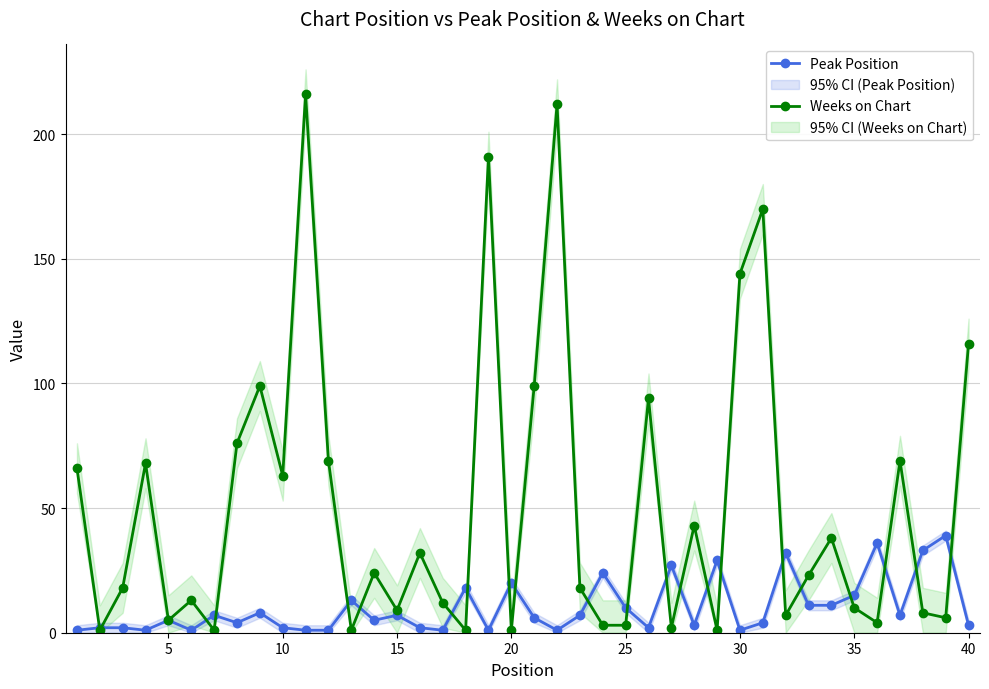

How many interior local valleys does the Peak Position series have?

11